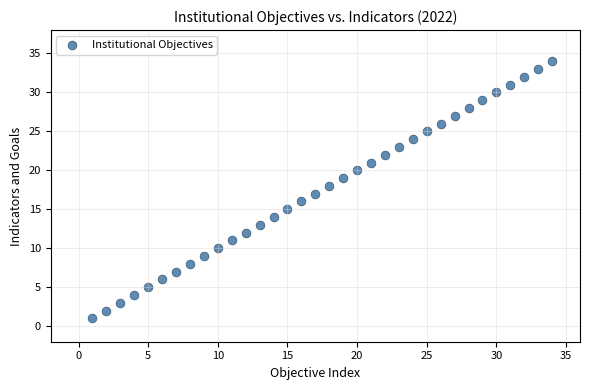

What is the range of X values (max minus min)?

33